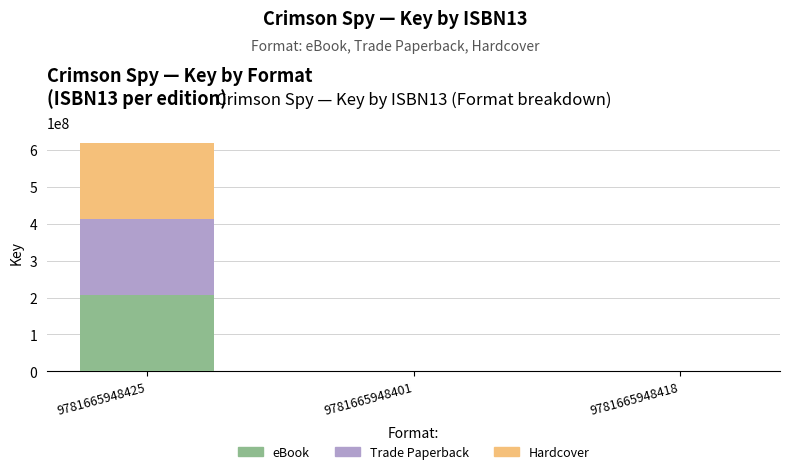

Which category has the highest value in the eBook series?

9781665948425